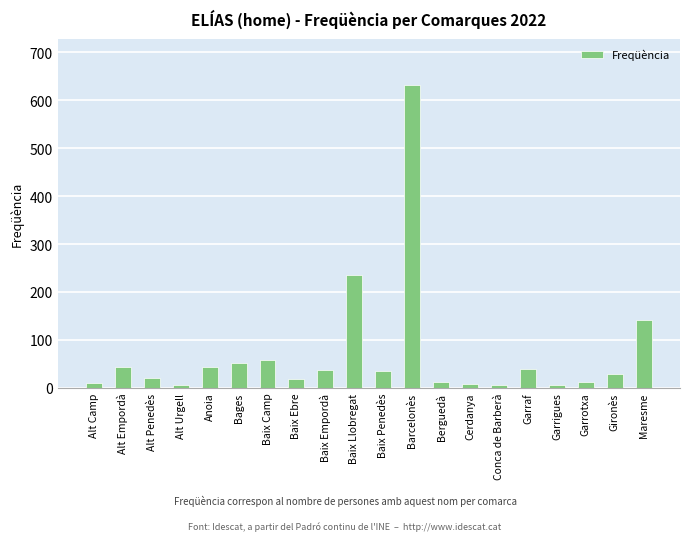

What is the sum of all values?

1447